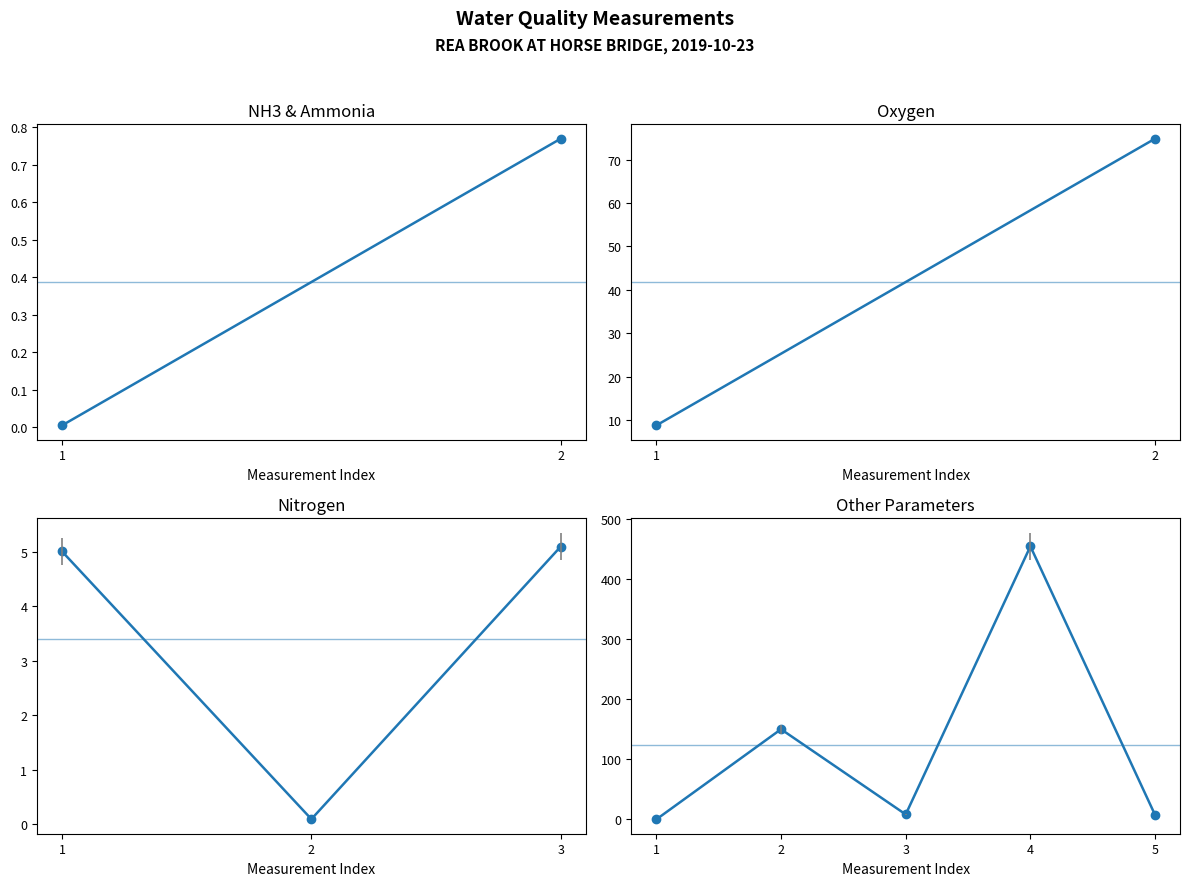

What is the average value?

59.6